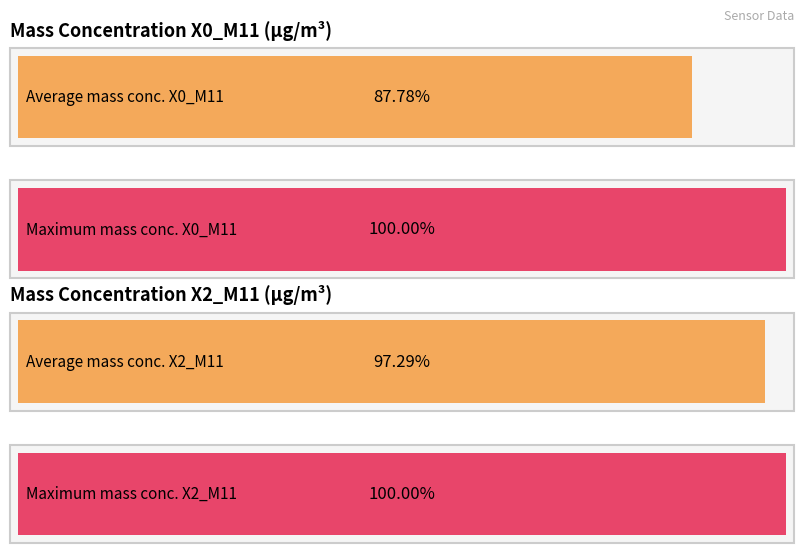

Which series has the widest spread of values?

X0_M11